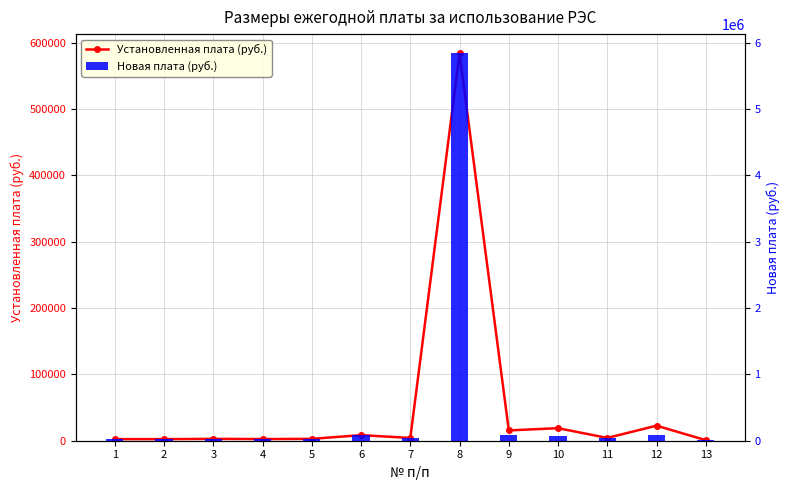

What is the value of the Новая плата (руб.) bar at the 6th from the left?

84000.0